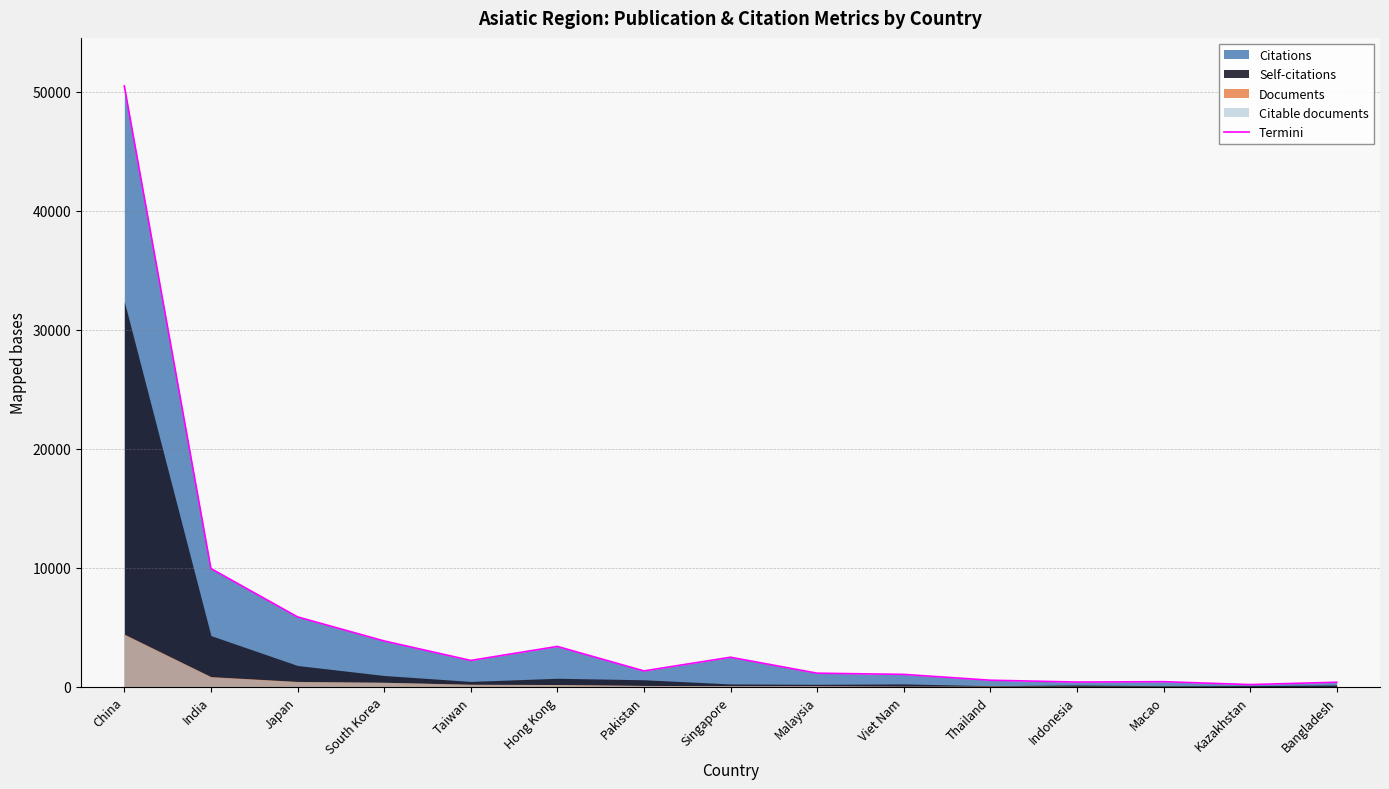

Which has a higher value, Japan or Taiwan?

Japan